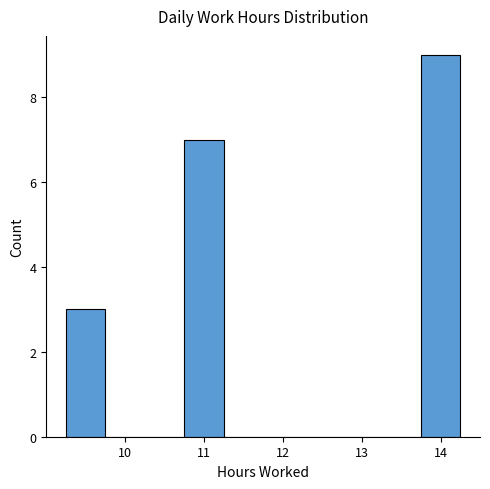

What is the height of the bar covering 9.3 to 9.7 on the x-axis? Neither the bar edges nor the heights are printed on the chart, so give them approximately, as read against the axes.

3